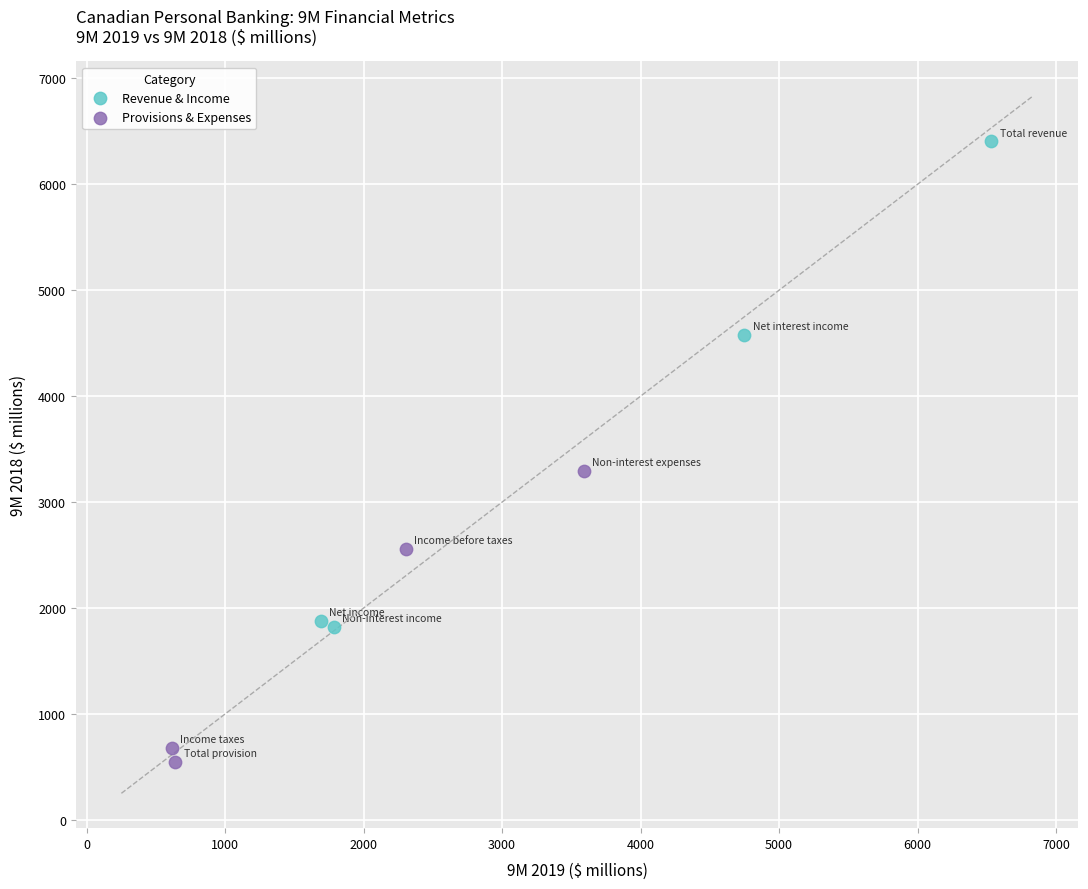

Which series contains the lowest Y value?

Provisions & Expenses